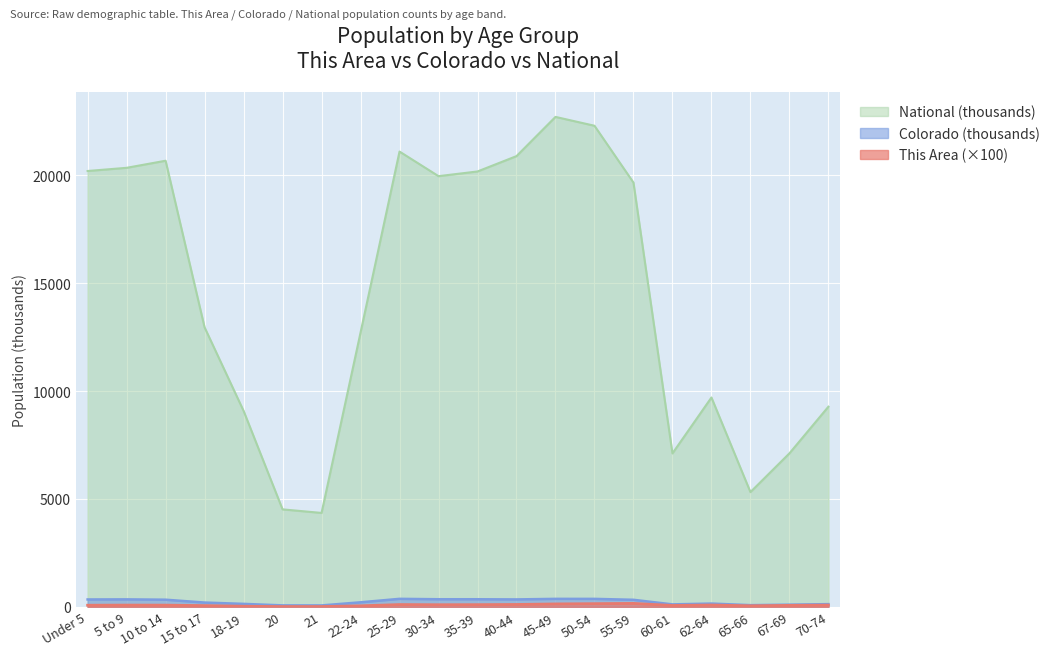

In National, how many points are higher than both neighbors (excluding endpoints)?

4